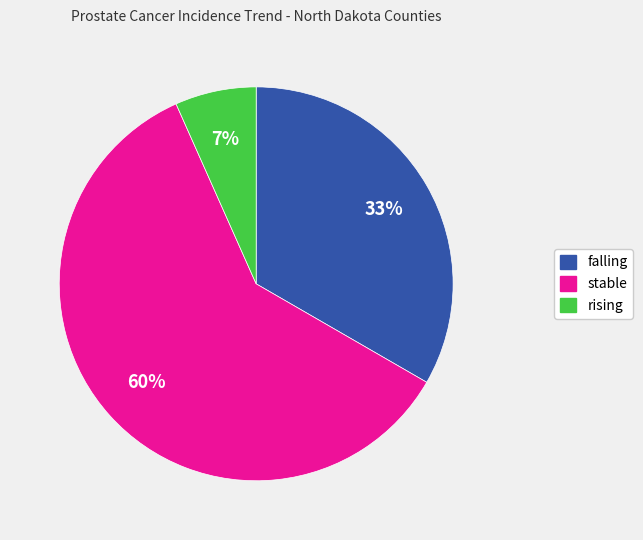

How many slices are in this pie chart?

3